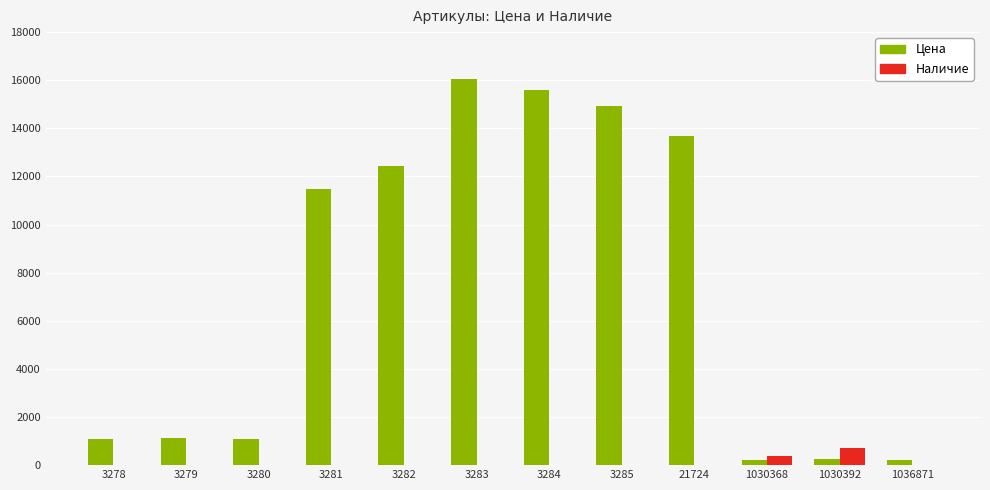

How many groups of bars are there?

12